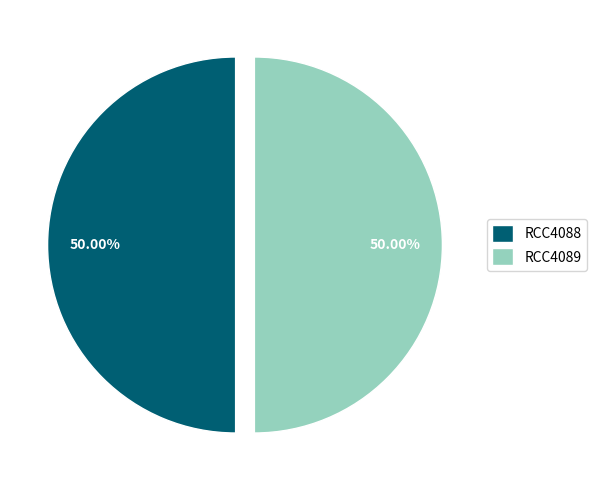

Is it true that RCC4089 is 50% of the pie?

True